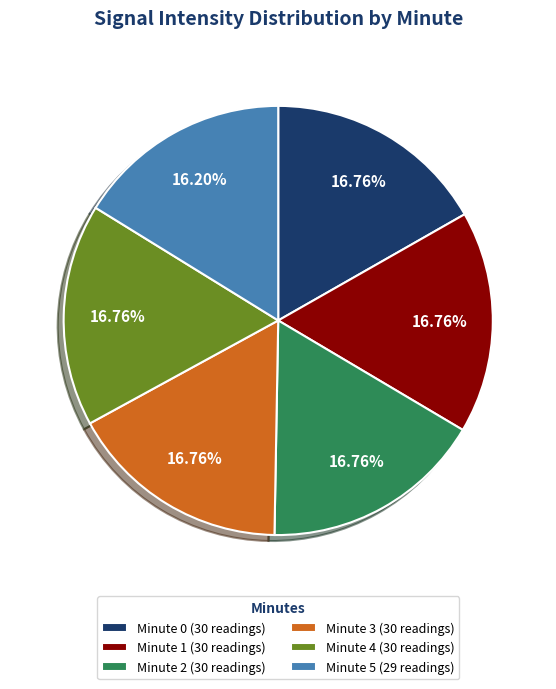

Approximately how many times larger is the value at Minute 3 (30 readings) compared to Minute 4 (30 readings)?

1.0